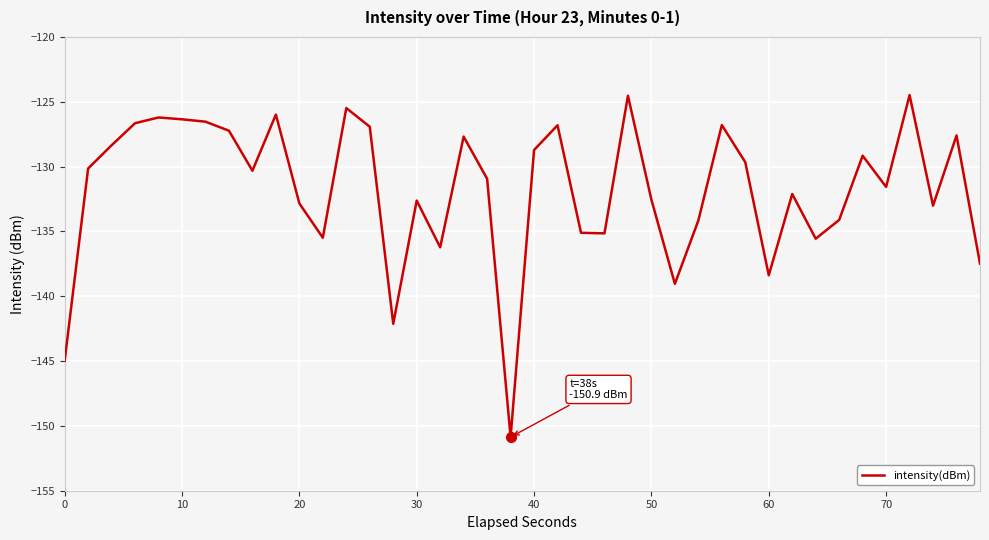

What is the smallest value displayed?

-150.9